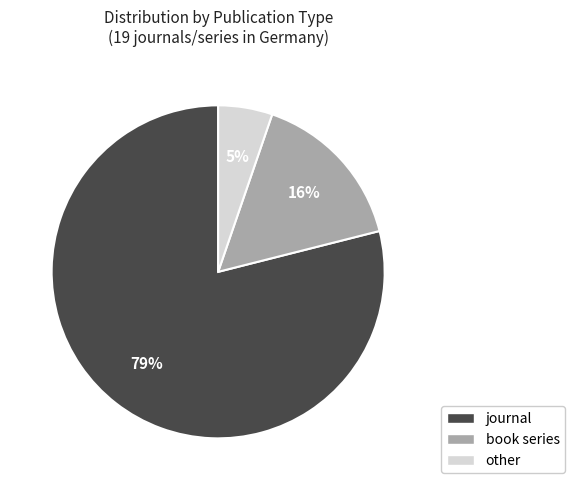

Which category accounts for the majority?

journal